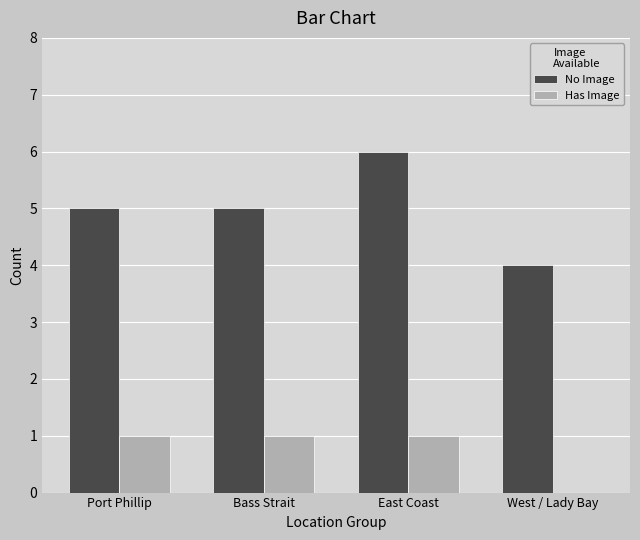

Which series changed the most between East Coast and West / Lady Bay?

No Image